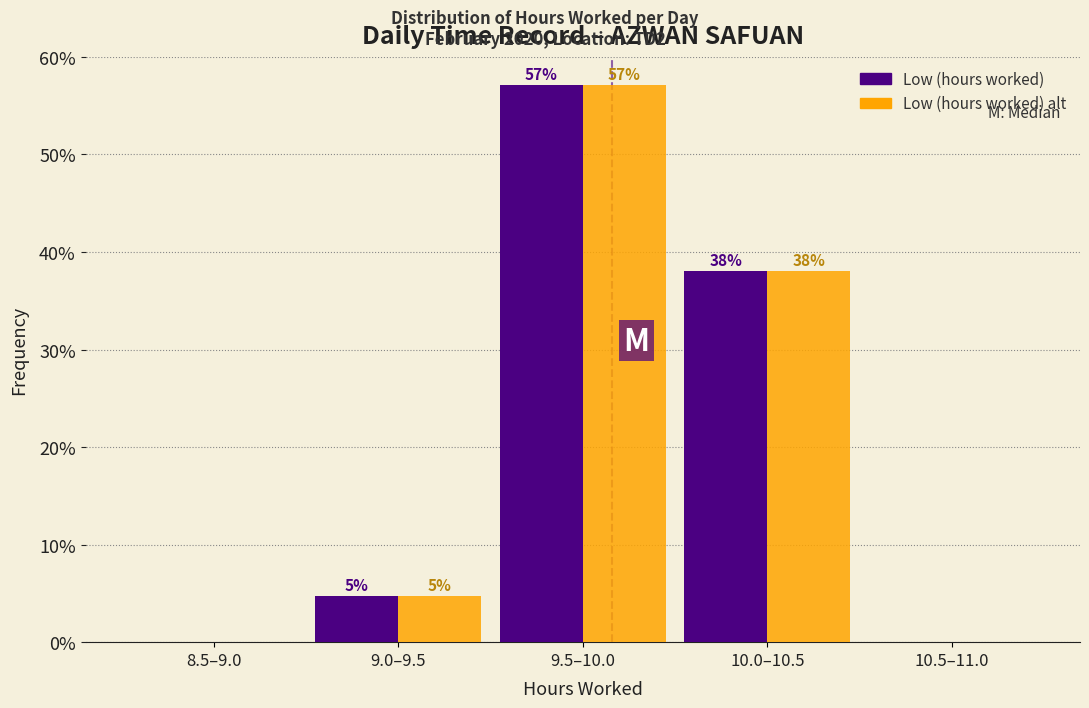

At which category is the sum across all series the highest?

9.5–10.0